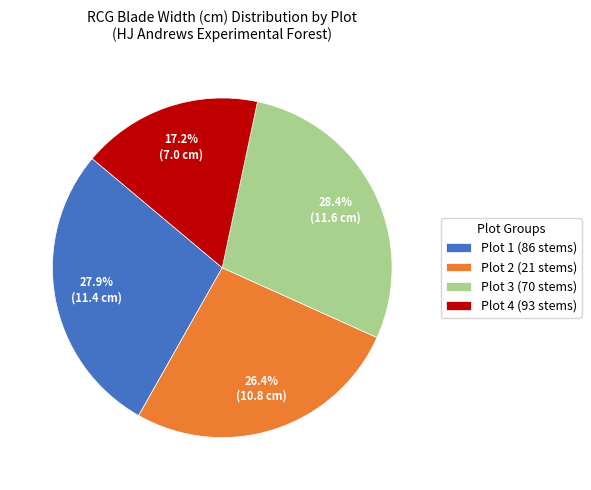

Which has a higher value, Plot 2 (21 stems) or Plot 3 (70 stems)?

Plot 3 (70 stems)